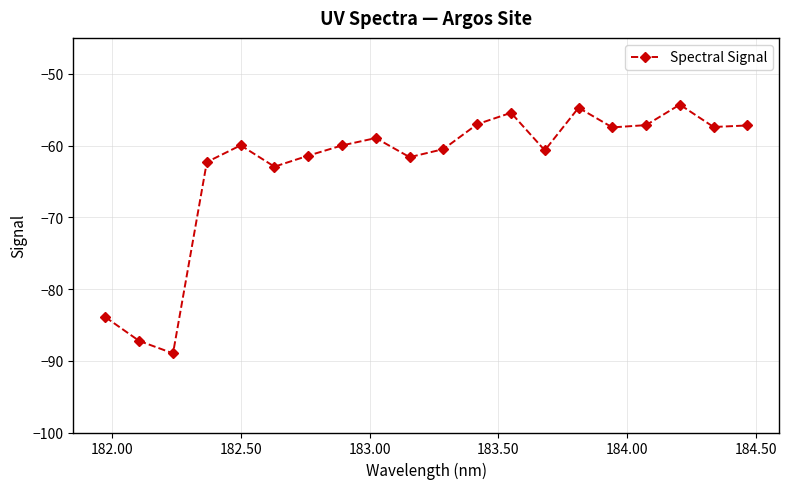

What is the value of the 19th point from the left?

-57.4